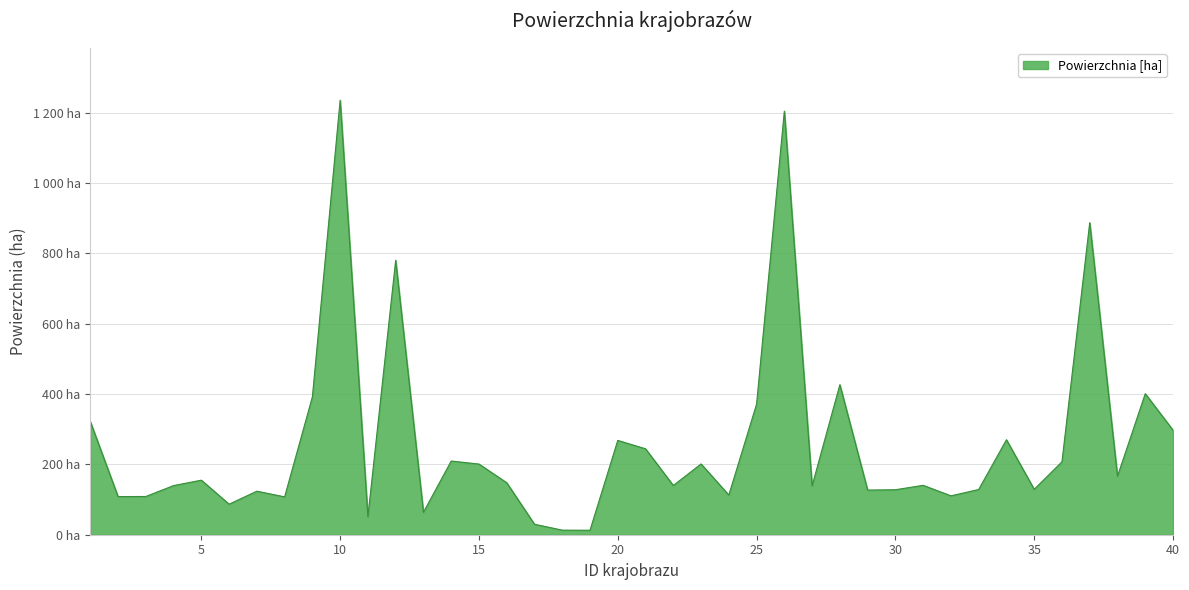

Reading left to right, extract all data points from this chart.

321.9	108.4	108.7	139.7	155.1	86.8	123.8	107.6	391.9	1235.4	51.1	780.2	63.8	209.5	200.9	147.8	29.8	13.0	12.7	268.1	244.3	139.9	201.2	112.8	371.3	1204.3	138.9	426.6	126.9	127.9	140.4	110.6	128.5	270.0	129.1	207.3	887.2	166.2	401.0	297.3